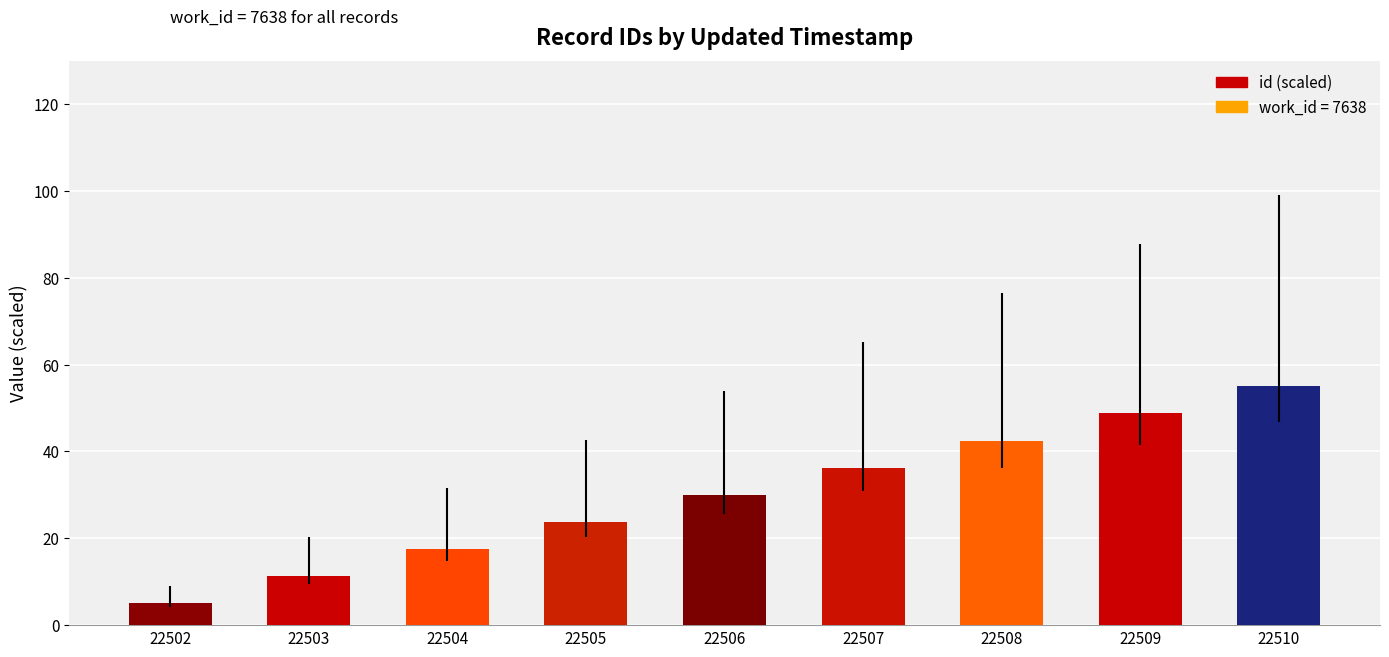

The value at 22504 is 17.5. True or false?

True